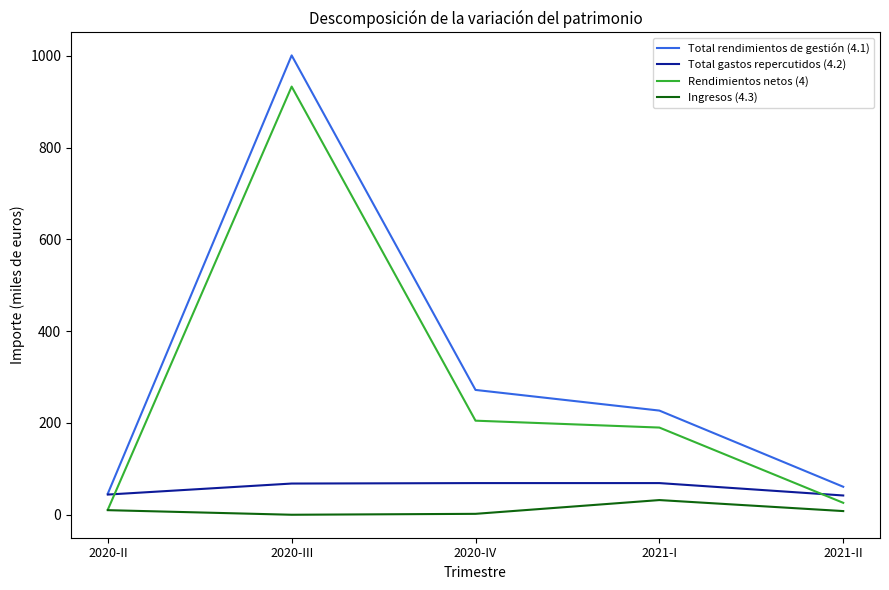

Which series has the largest range (max minus min)?

Total rendimientos de gestión (4.1)